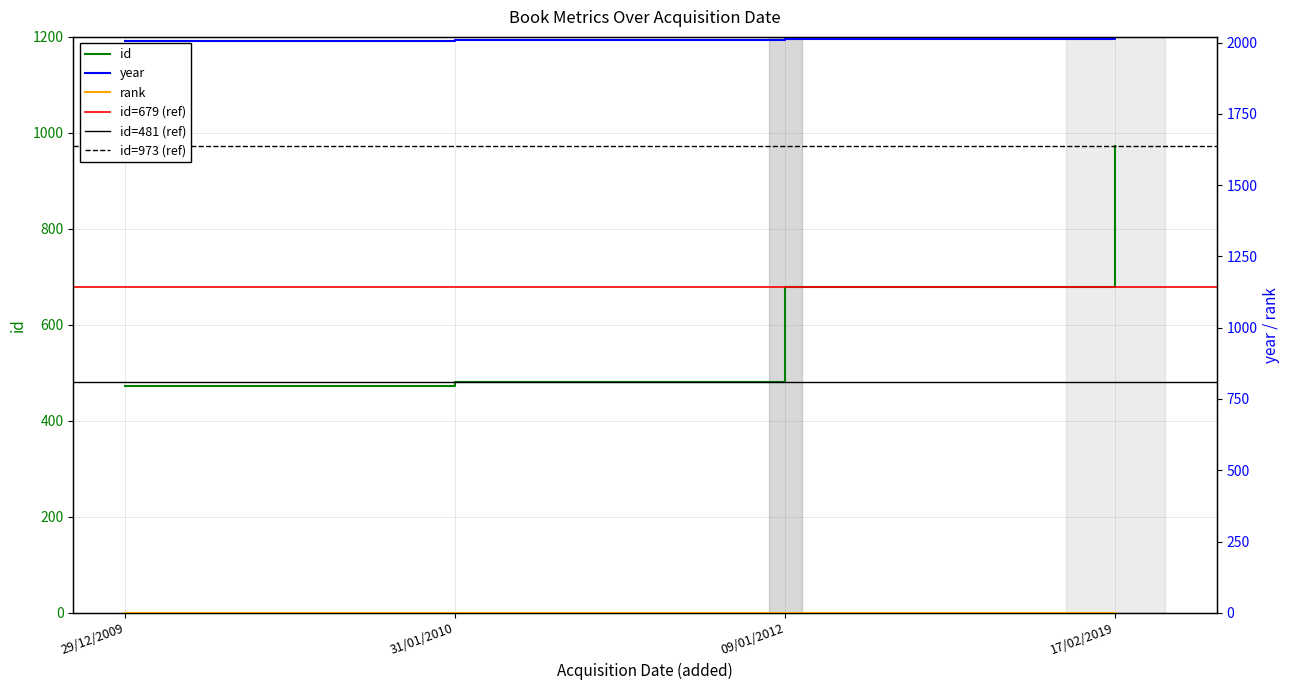

What is the total value across all series at 29/12/2009?

2480